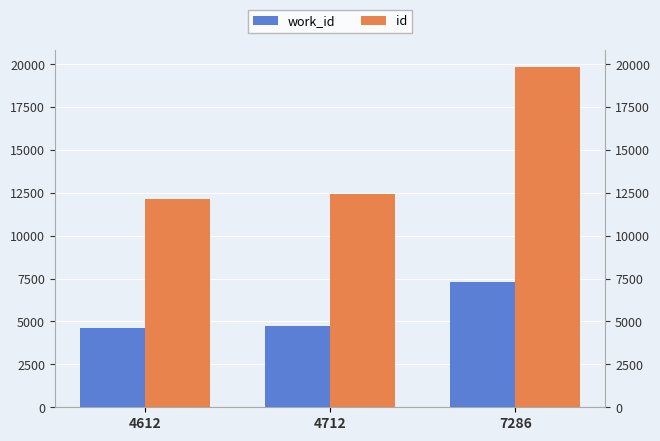

How many bars are there in each group?

2